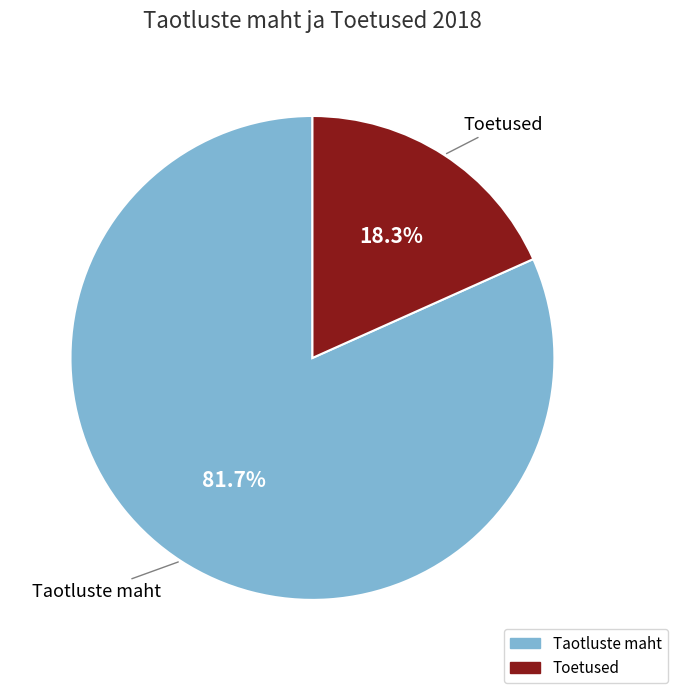

To the nearest percent, what portion does Toetused represent?

18%